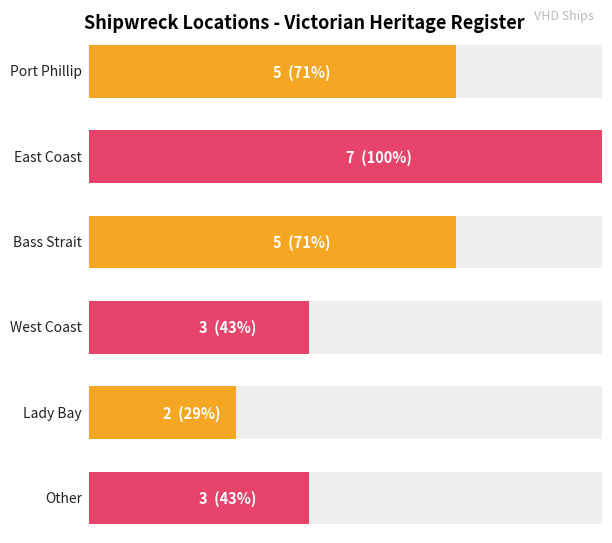

What is the average value?

4